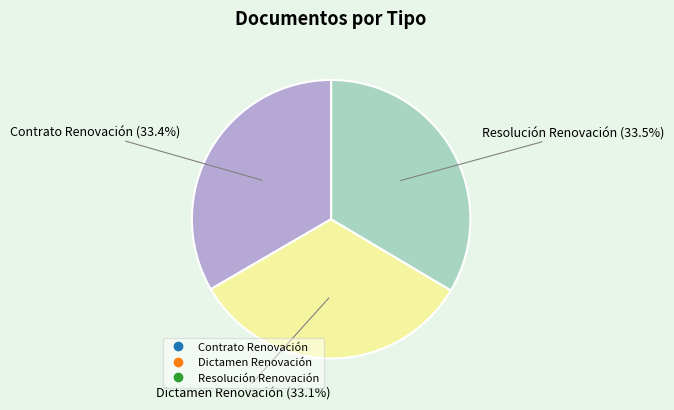

Is the sum of Resolución Renovación and Dictamen Renovación greater than half?

Yes